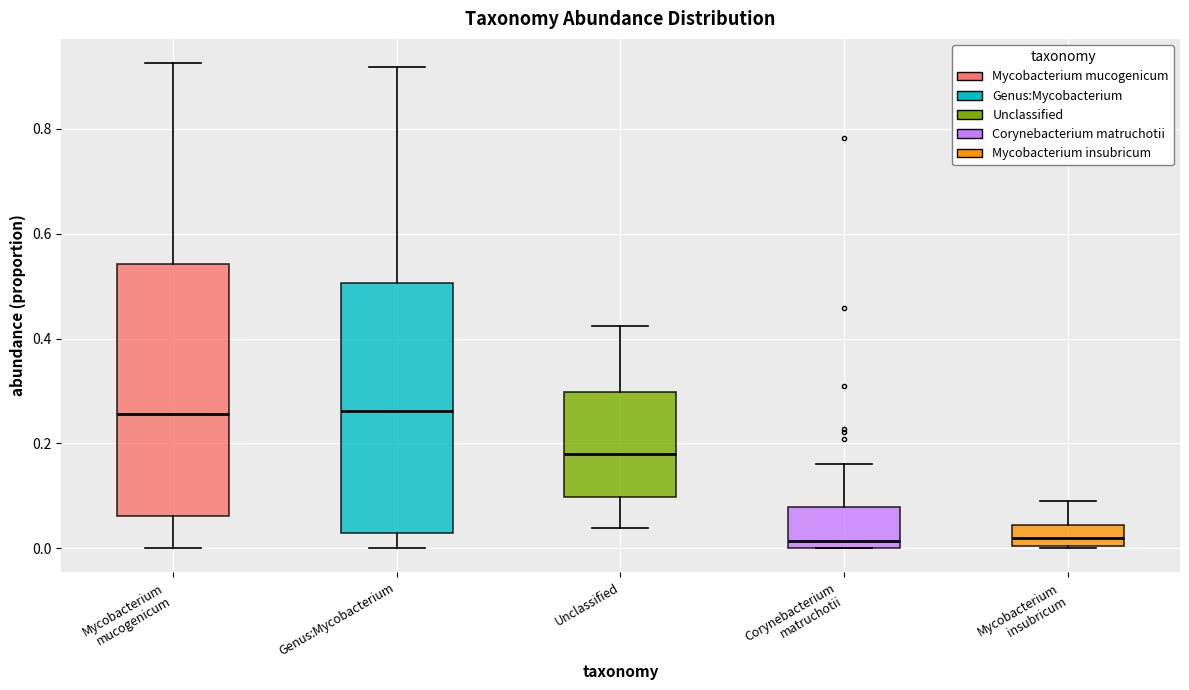

Reading left to right, read every box against the y-axis: the position of its median line, the range the box covers, and the ends of its whiskers. The values are not printed on the chart, so give them approximately, as read against the axis.

Mycobacterium mucogenicum: median 0.26, box 0.06 to 0.54, whiskers 0.00 to 0.92
Genus:Mycobacterium: median 0.26, box 0.02 to 0.50, whiskers 0.00 to 0.92
Unclassified: median 0.18, box 0.10 to 0.30, whiskers 0.04 to 0.42
Corynebacterium matruchotii: median 0.02, box 0.00 to 0.08, whiskers 0.00 to 0.16
Mycobacterium insubricum: median 0.02, box 0.00 to 0.04, whiskers 0.00 to 0.10